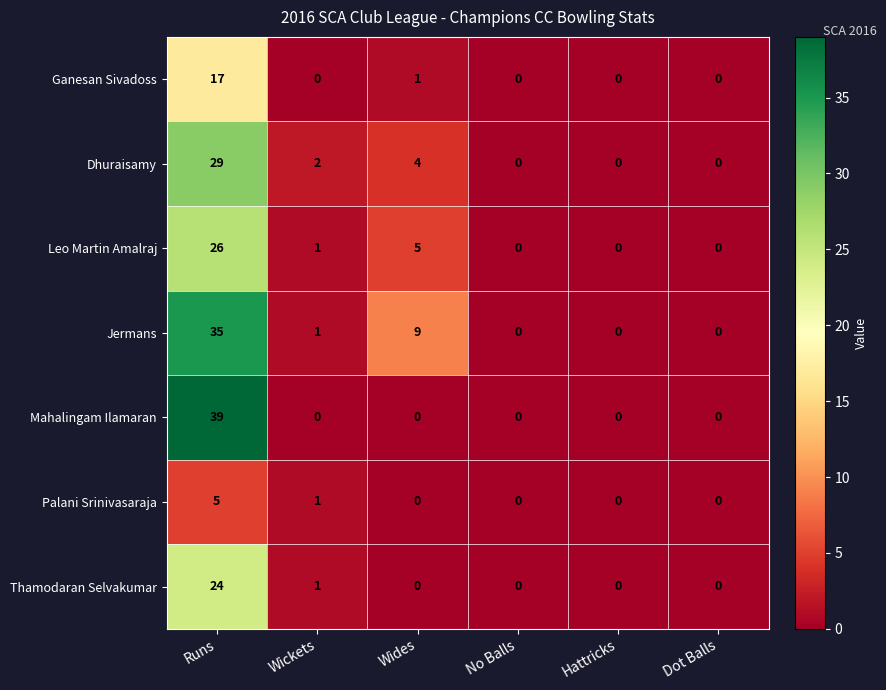

What is the sum of all Ganesan Sivadoss values?

18